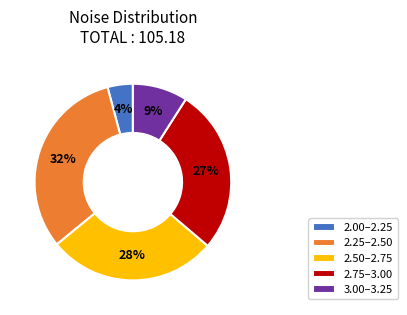

True or false: 2.50–2.75 accounts for 28% of the total.

True